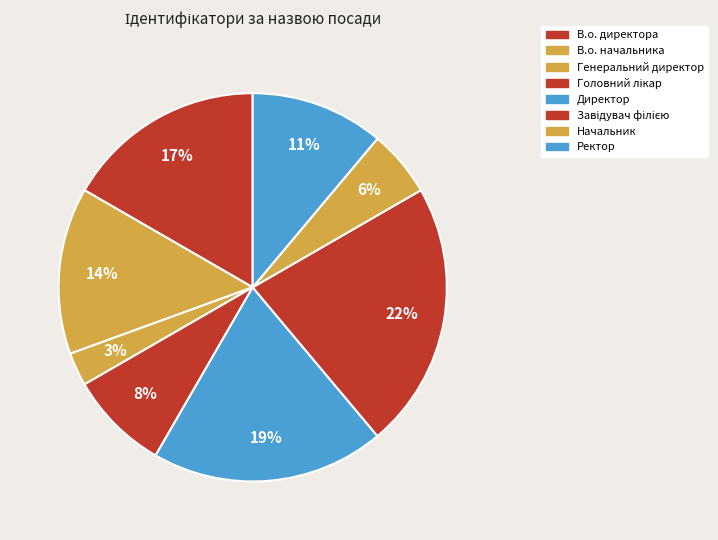

Rank the categories by value from lowest to highest.

Генеральний директор, Начальник, Головний лікар, Ректор, В.о. начальника, В.о. директора, Директор, Завідувач філією